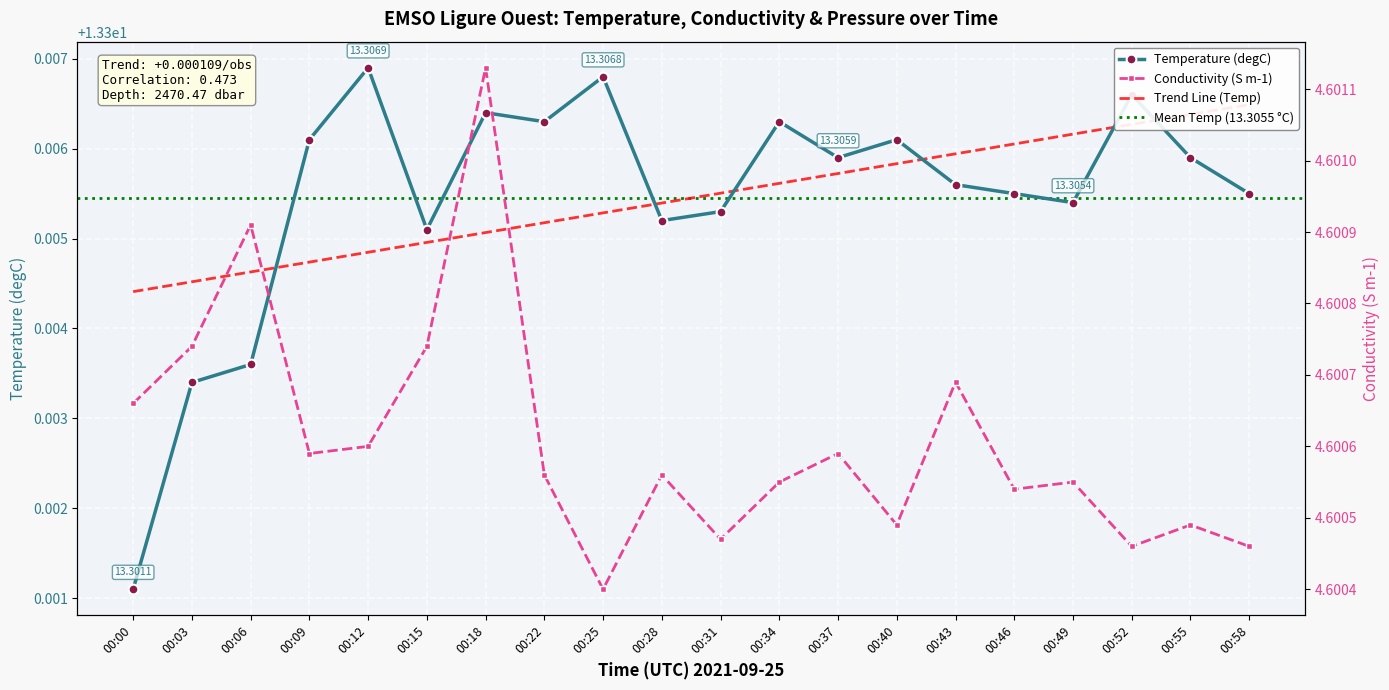

How many lines are shown in the chart?

2